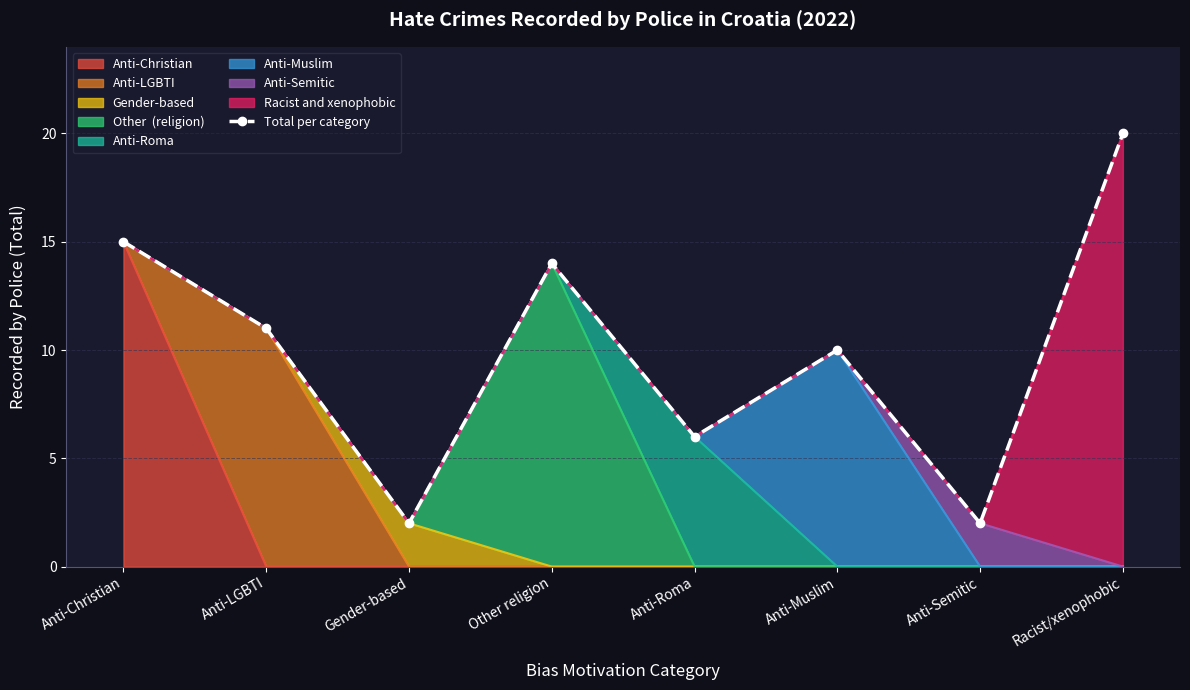

What position from the left is Anti-LGBTI?

2